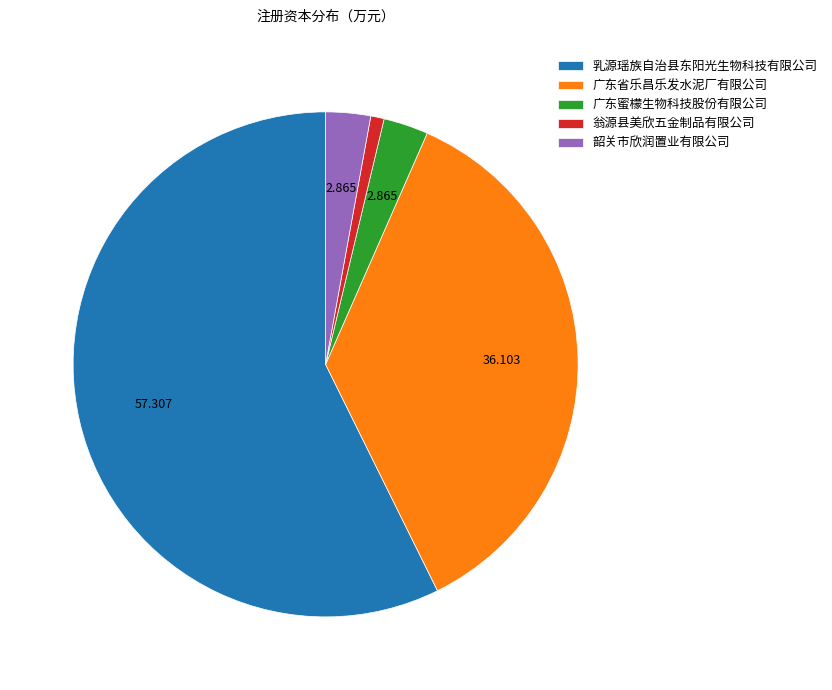

What is the smallest slice in the pie chart?

翁源县美欣五金制品有限公司